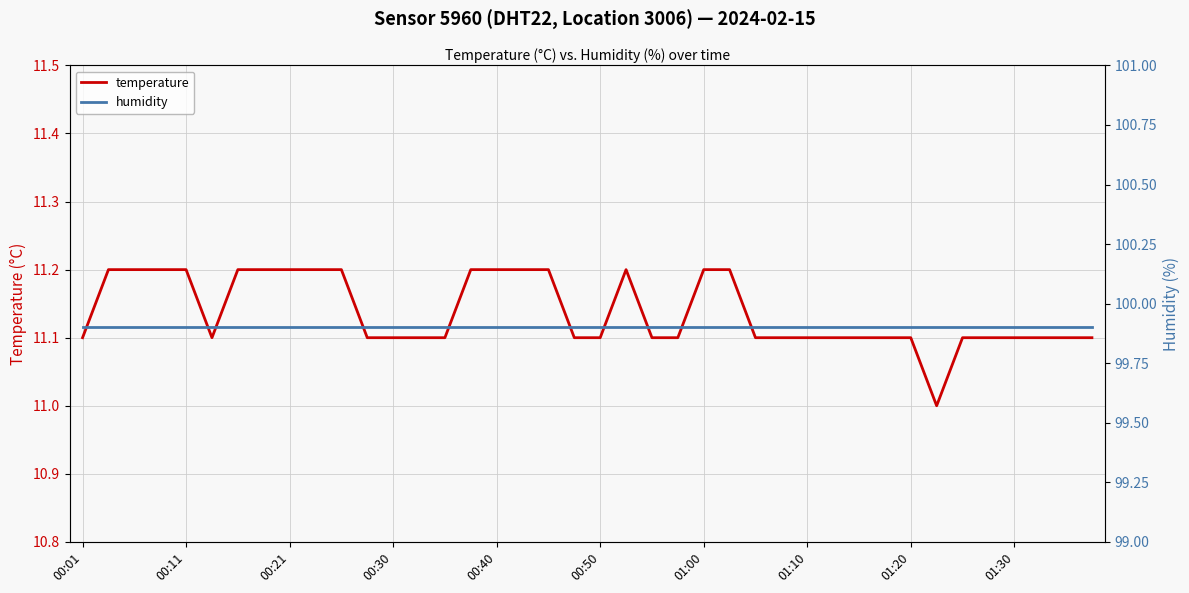

True or false: temperature has a value of 11.2 at 00:11.

True